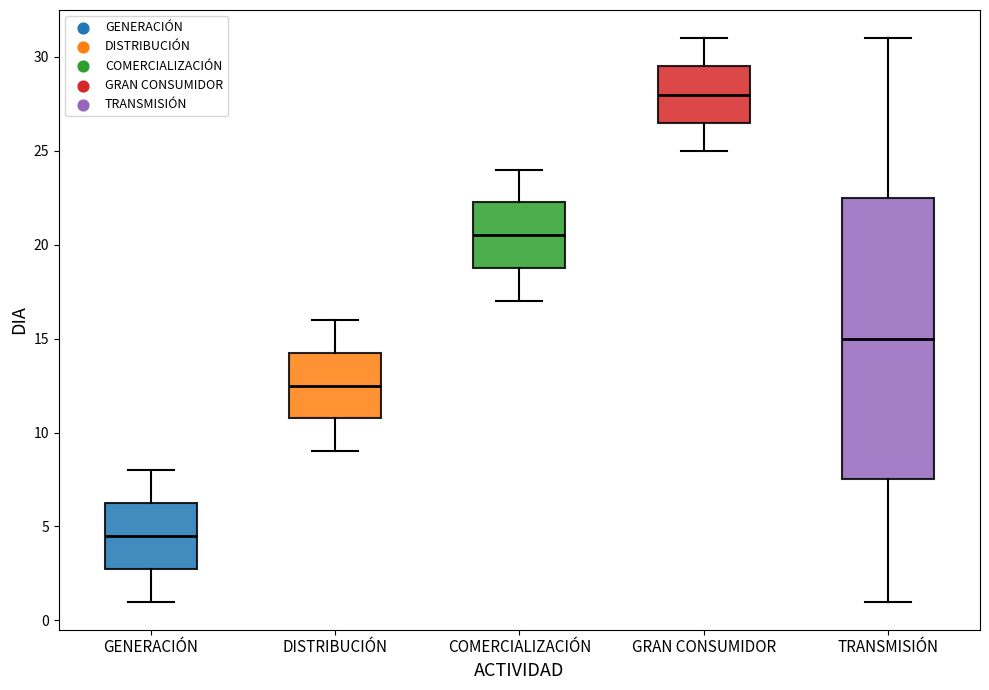

Which box has the highest median line?

GRAN CONSUMIDOR